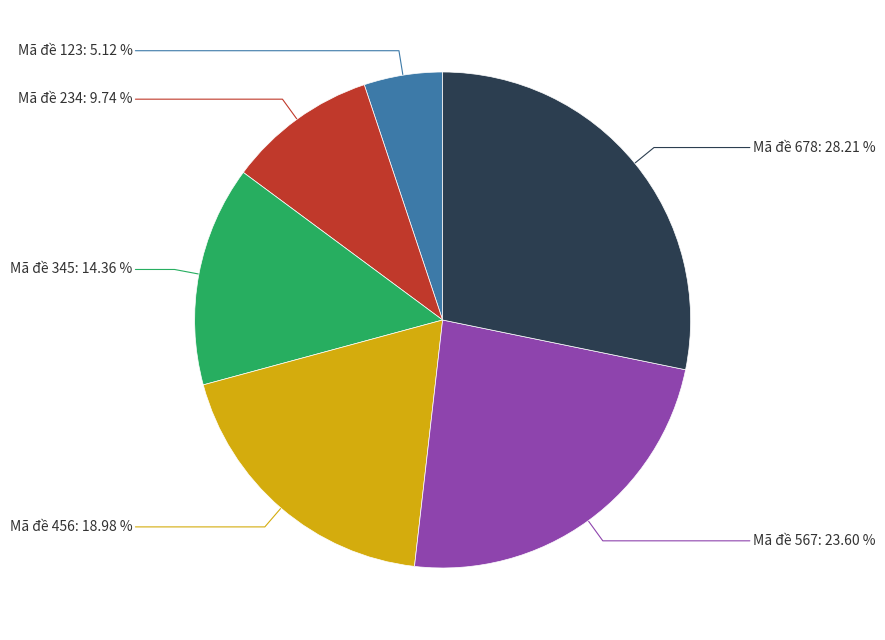

Is there any slice that represents more than half of the pie?

No